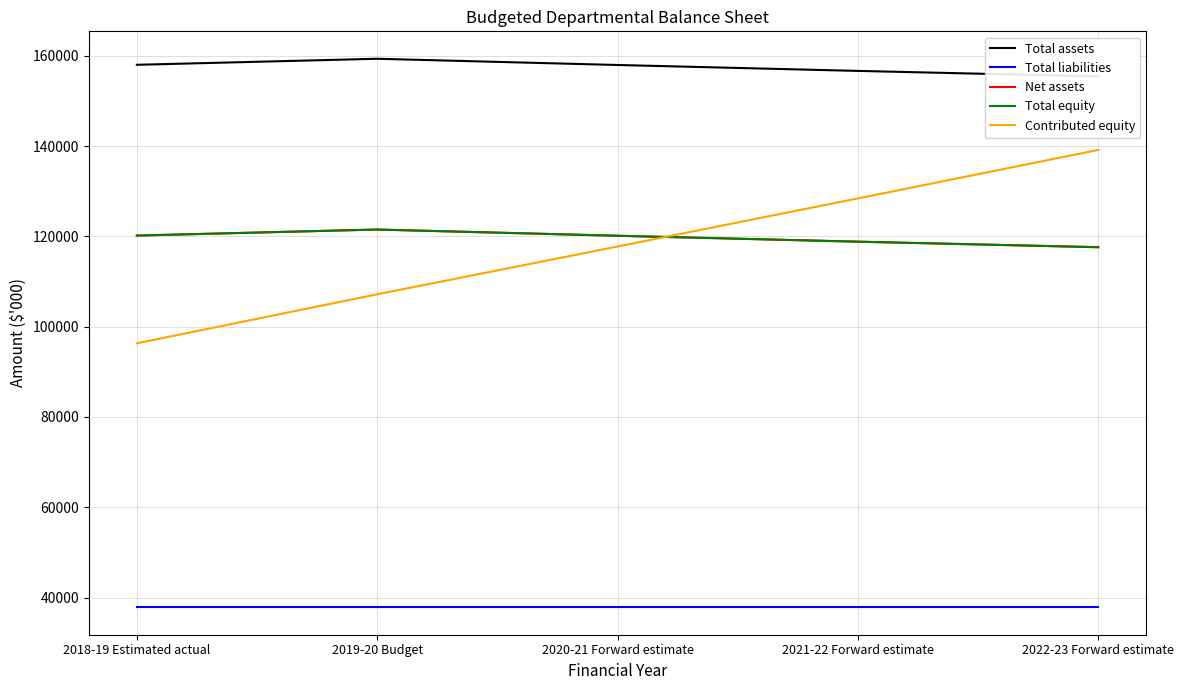

What are all the series names shown in the legend?

Total assets, Total liabilities, Net assets, Total equity, Contributed equity